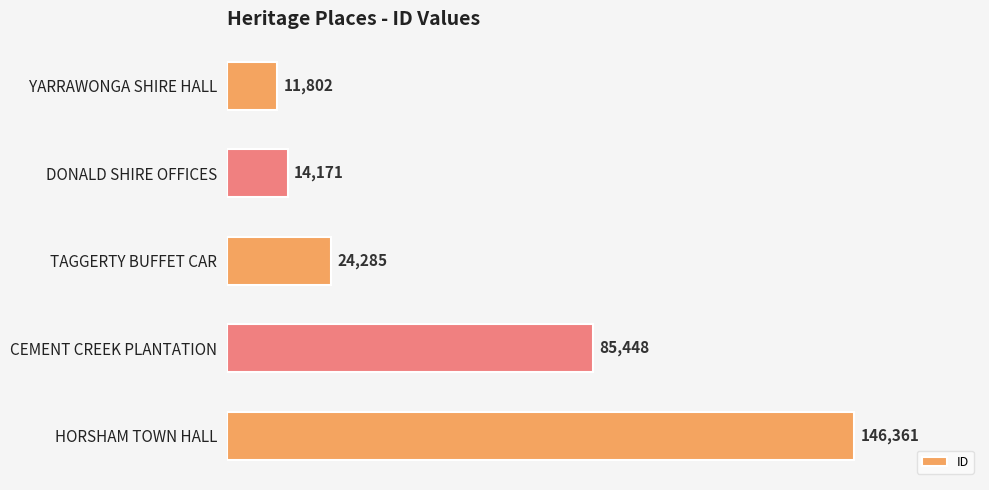

List the labels in order of value, largest first.

HORSHAM TOWN HALL, CEMENT CREEK PLANTATION, TAGGERTY BUFFET CAR, DONALD SHIRE OFFICES, YARRAWONGA SHIRE HALL